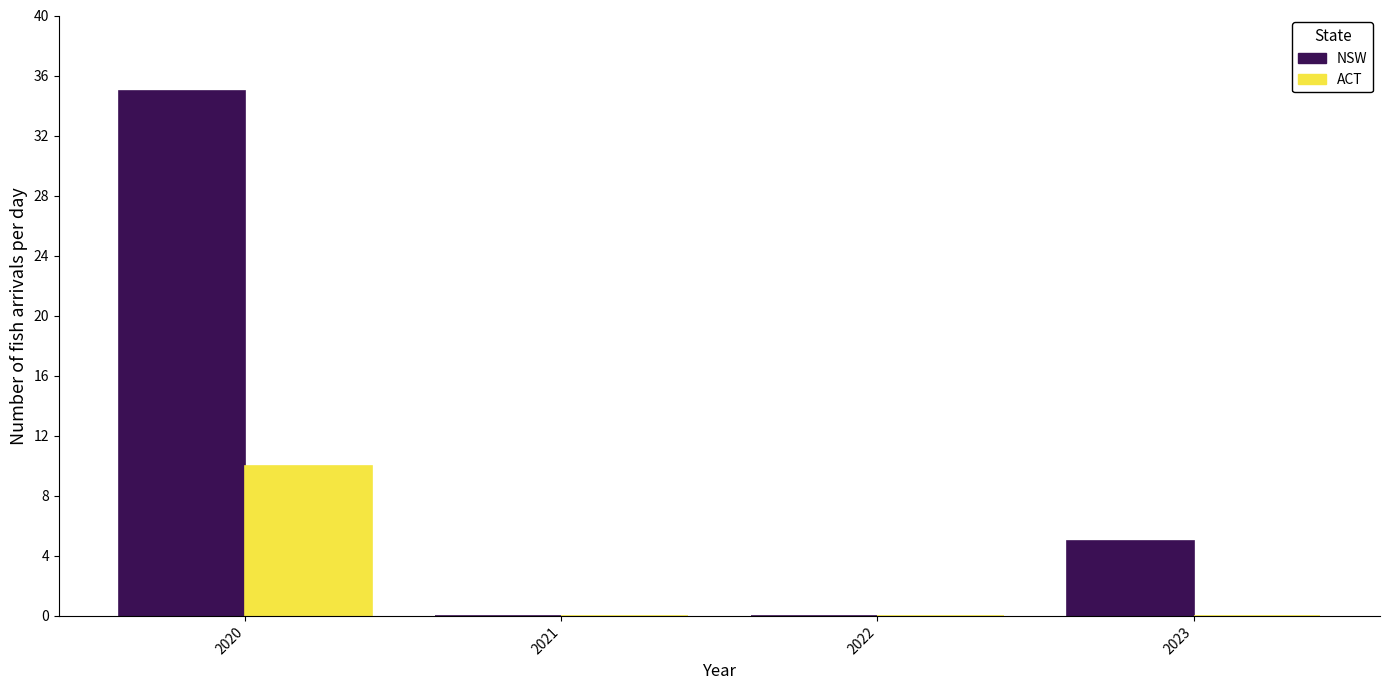

Reading left to right, extract all data points from this chart.

NSW: 2020=35	2021=0	2022=0	2023=5
ACT: 2020=10	2021=0	2022=0	2023=0